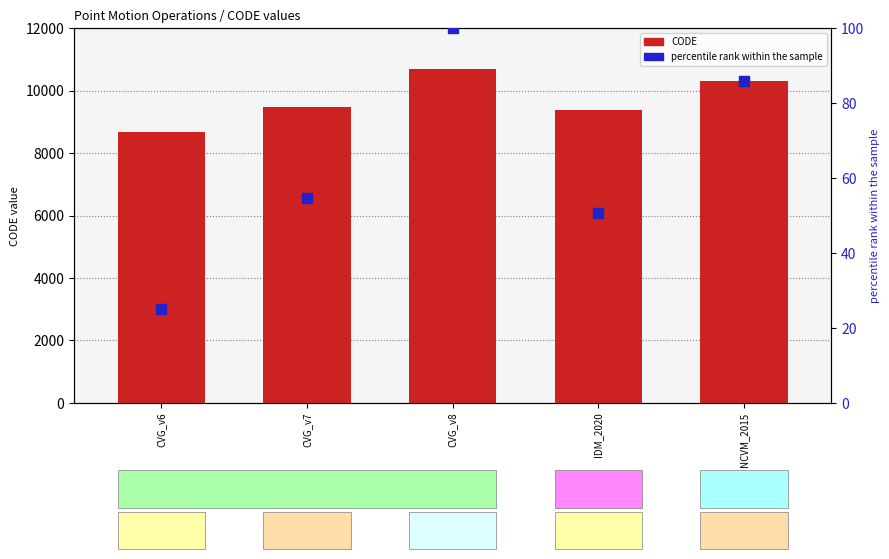

Is the value of CODE at CVG_v6 greater than the value of percentile rank within the sample at CVG_v6?

Yes